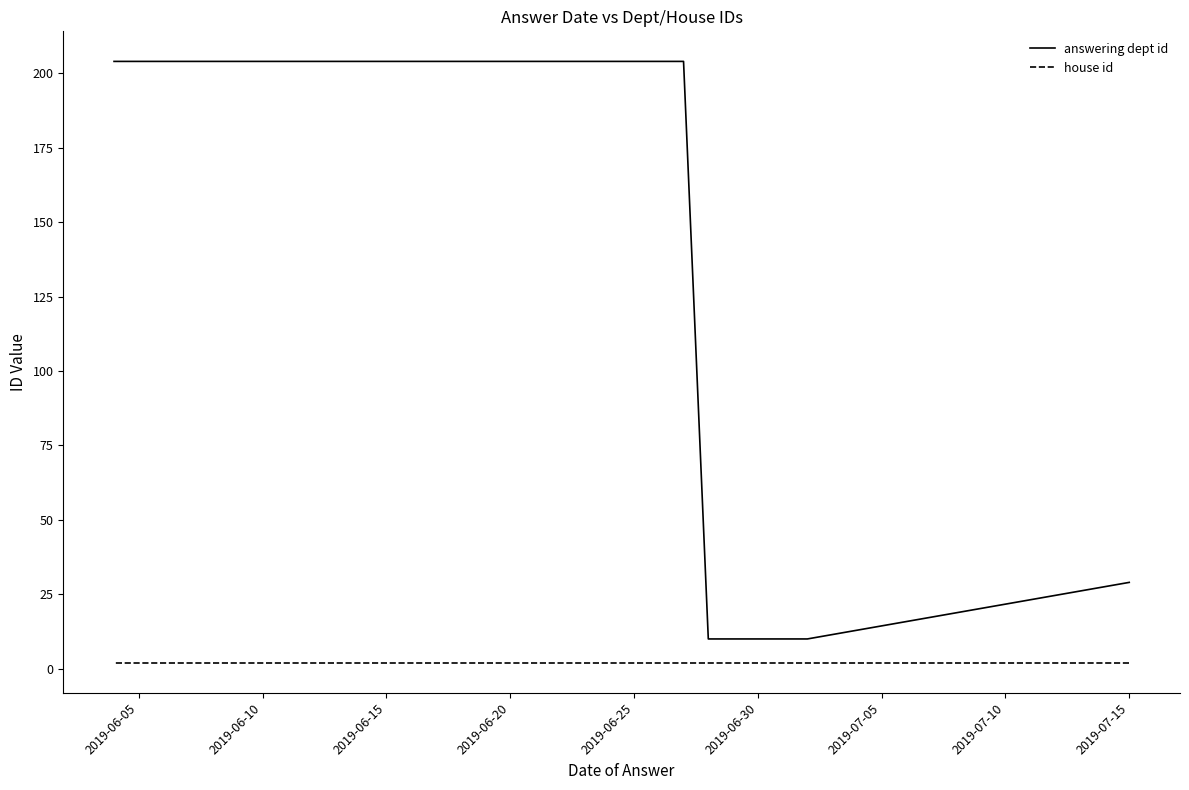

True or false: house id and answering dept id intersect in this chart.

False